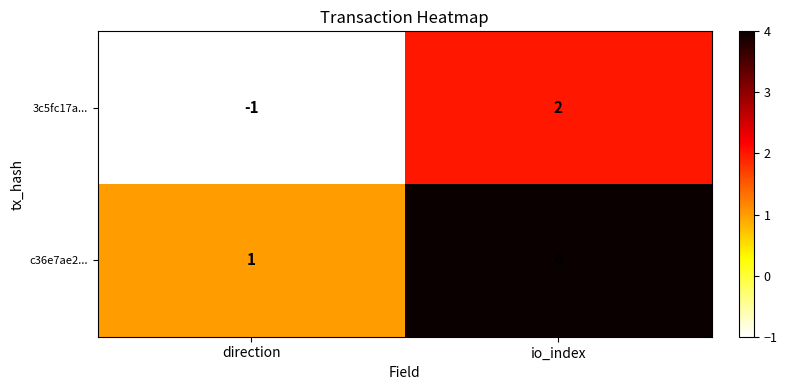

Is the value of 3c5fc17a... at direction greater than the value of c36e7ae2... at io_index?

No